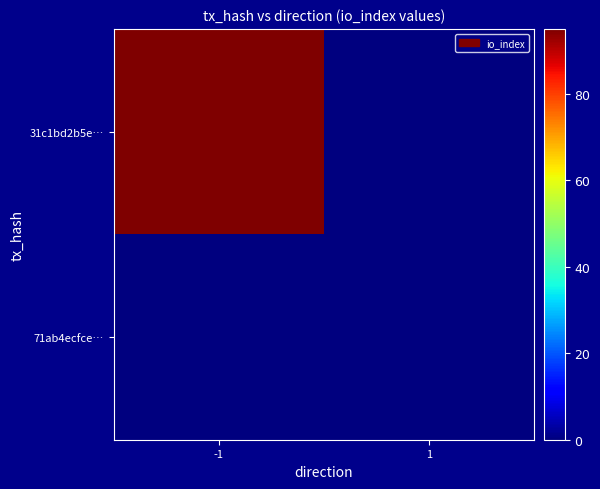

List the series in order of their peak value, highest first.

31c1bd2b5e…, 71ab4ecfce…